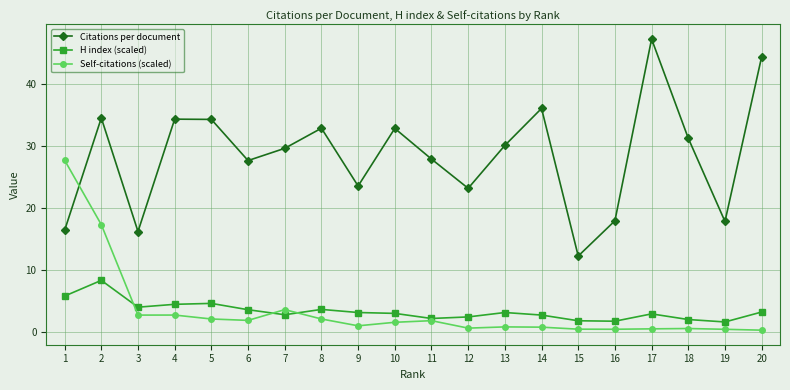

How many data points in Citations per document are less than 30?

10